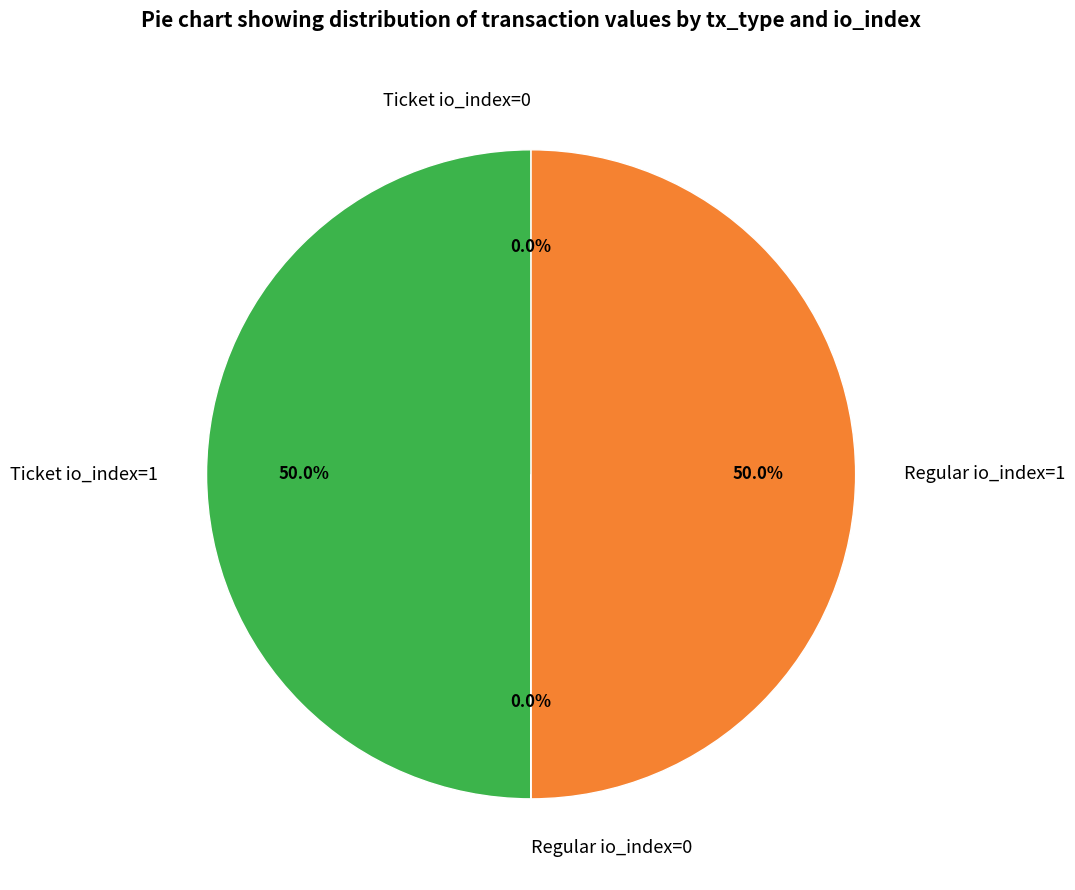

Do Ticket io_index=1 and Regular io_index=1 together represent more than half of the pie?

Yes